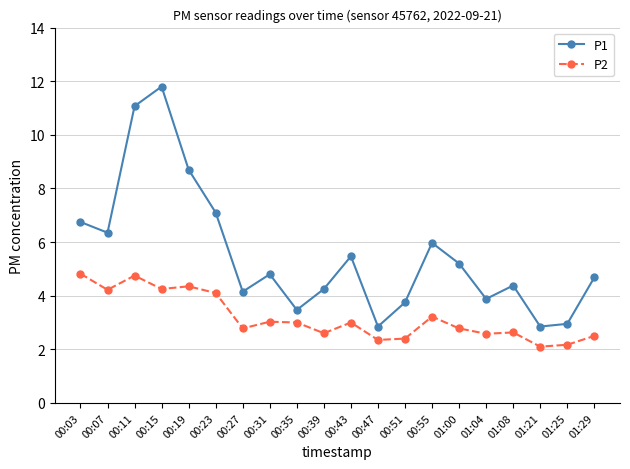

What is the lowest value of the P1 series?

2.9